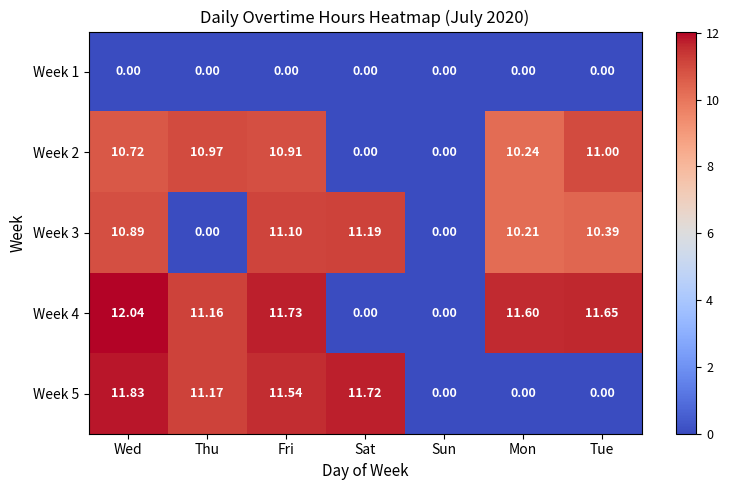

At which category does the chart reach its peak across all series?

Wed